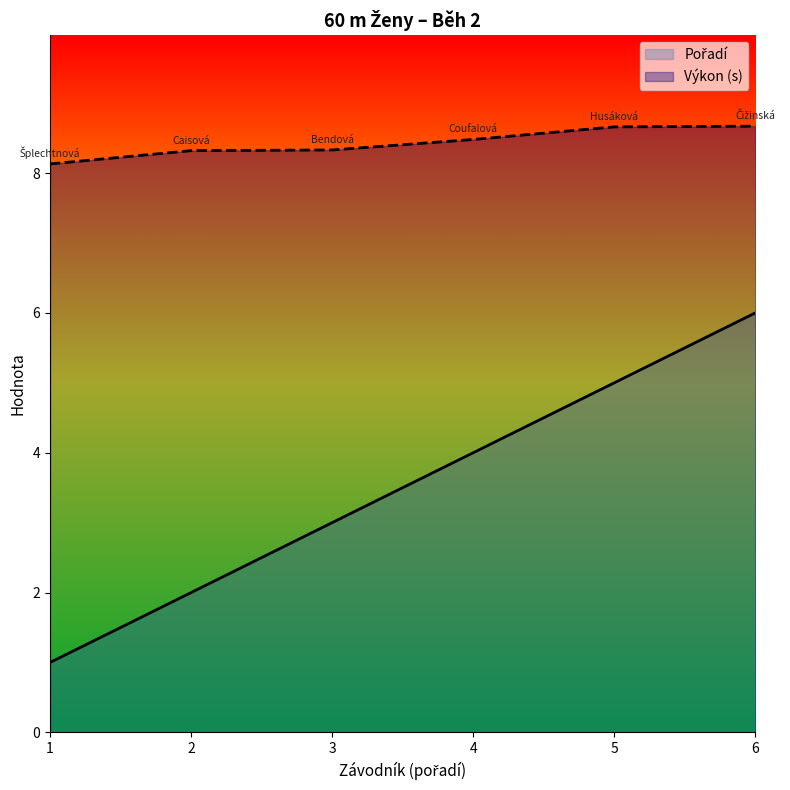

What is the average value of the Pořadí series?

3.5